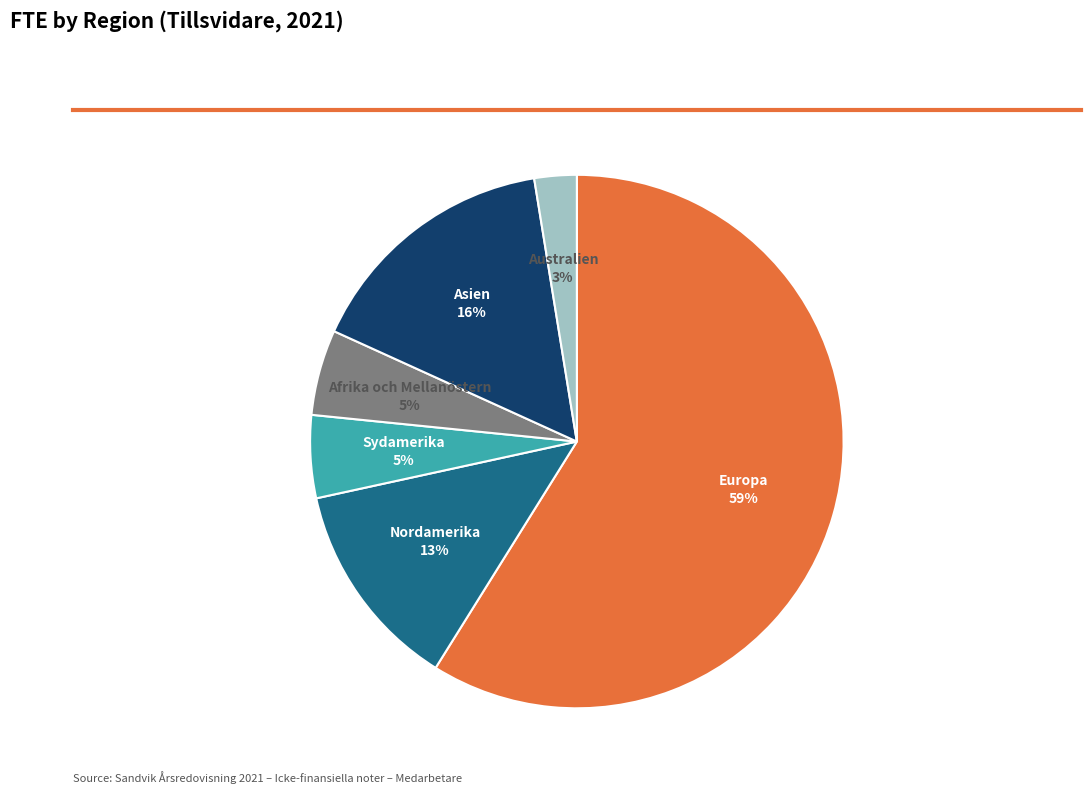

True or false: Europa accounts for 59% of the total.

True